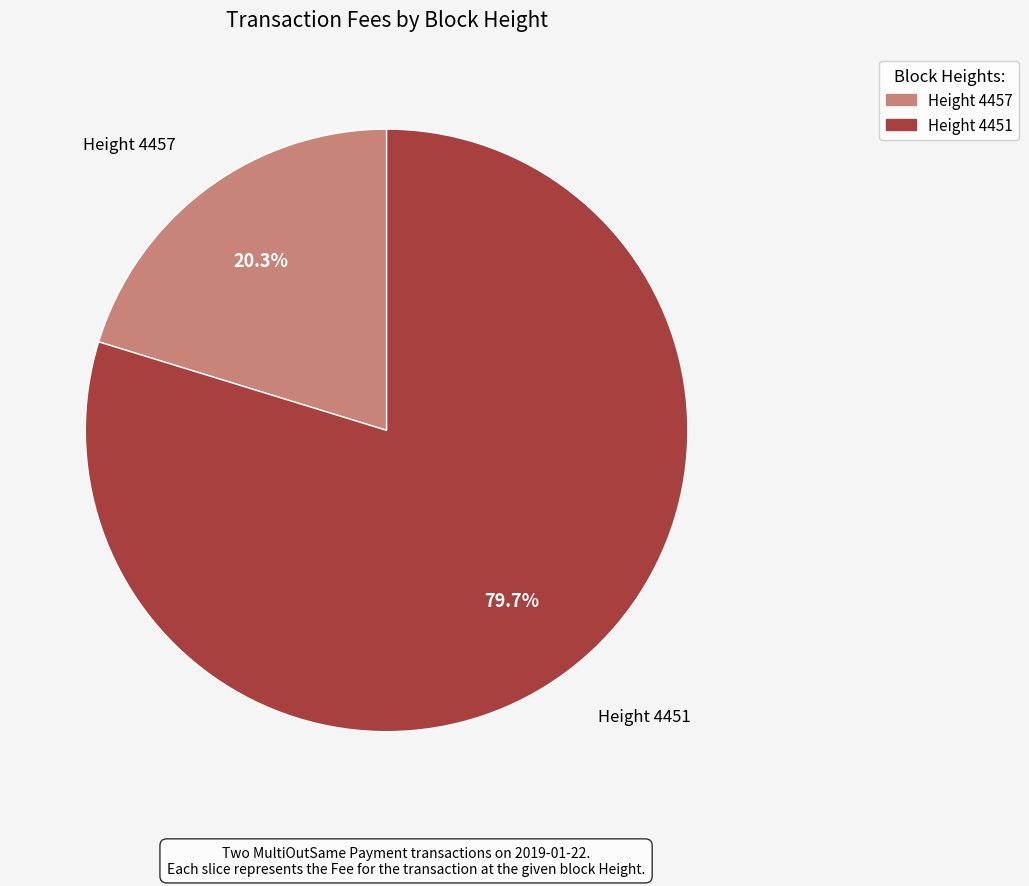

Count the number of slices in the pie.

2